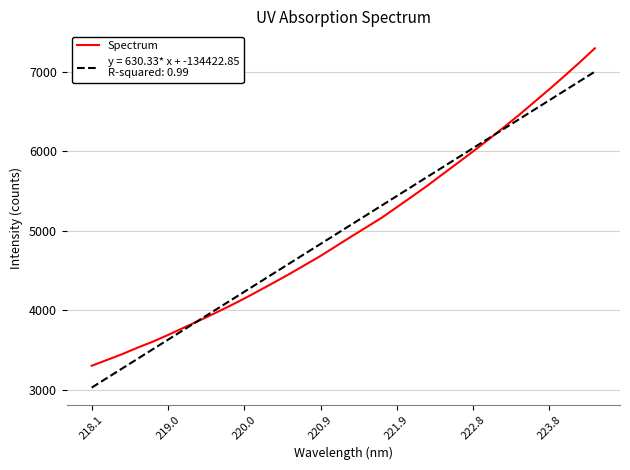

What is the smallest value displayed?

3026.1